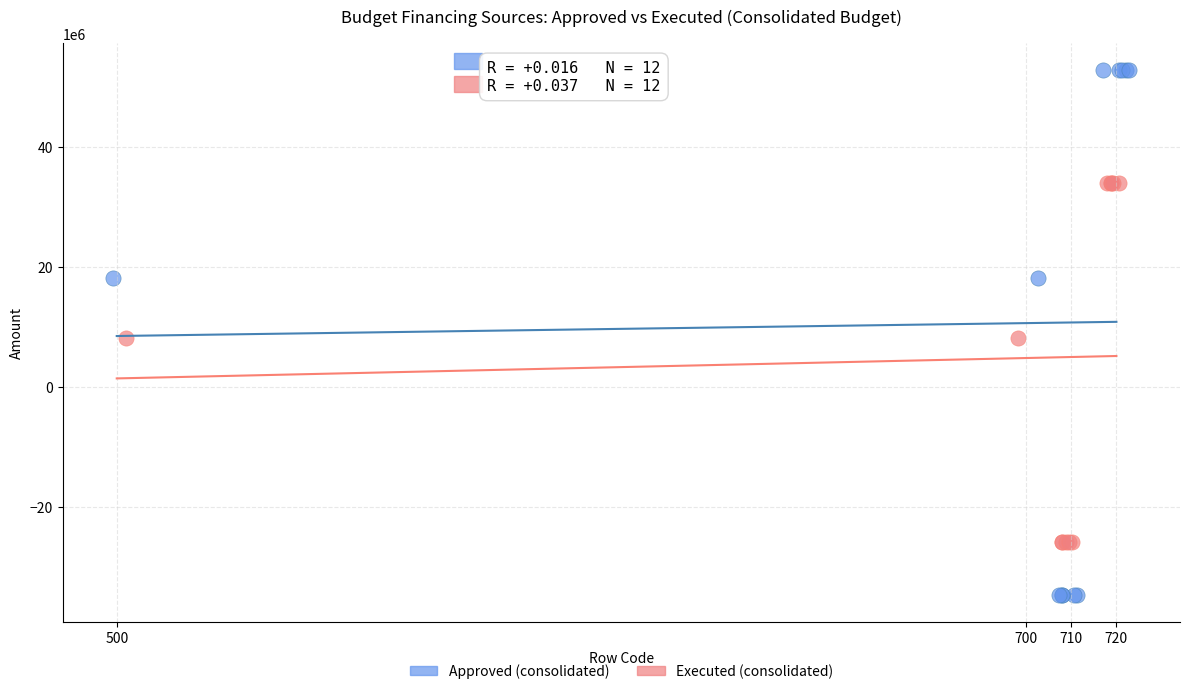

Which series reaches the minimum Y coordinate?

Approved (consolidated)